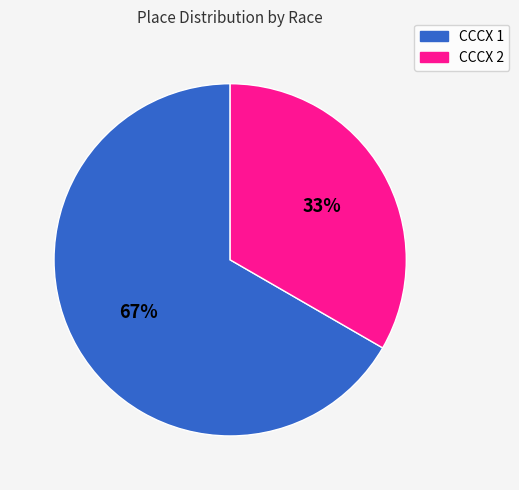

True or false: CCCX 1 accounts for 67% of the total.

True